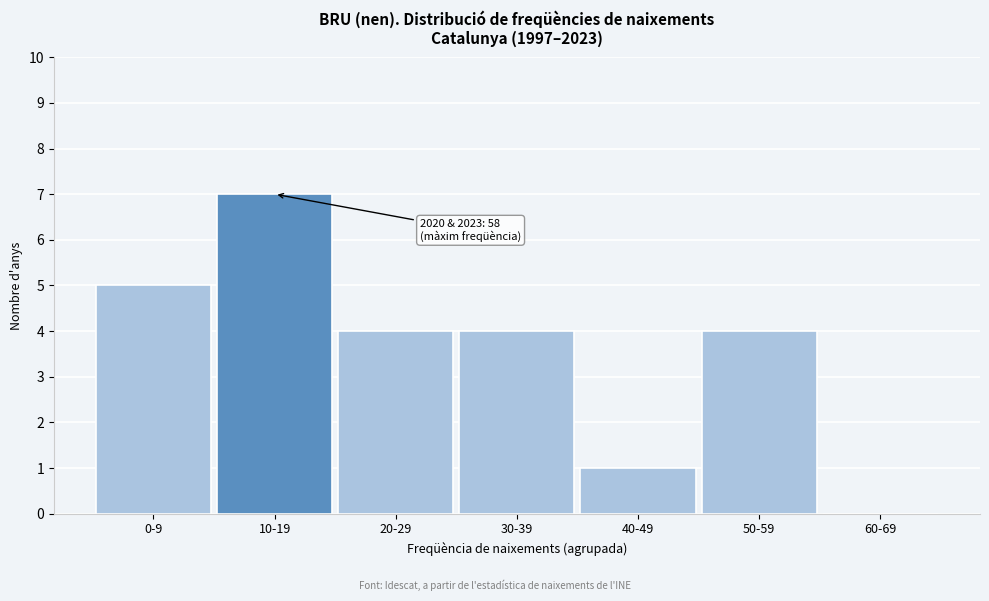

Reading right to left, extract all data points from this chart.

60-69=0	50-59=4	40-49=1	30-39=4	20-29=4	10-19=7	0-9=5